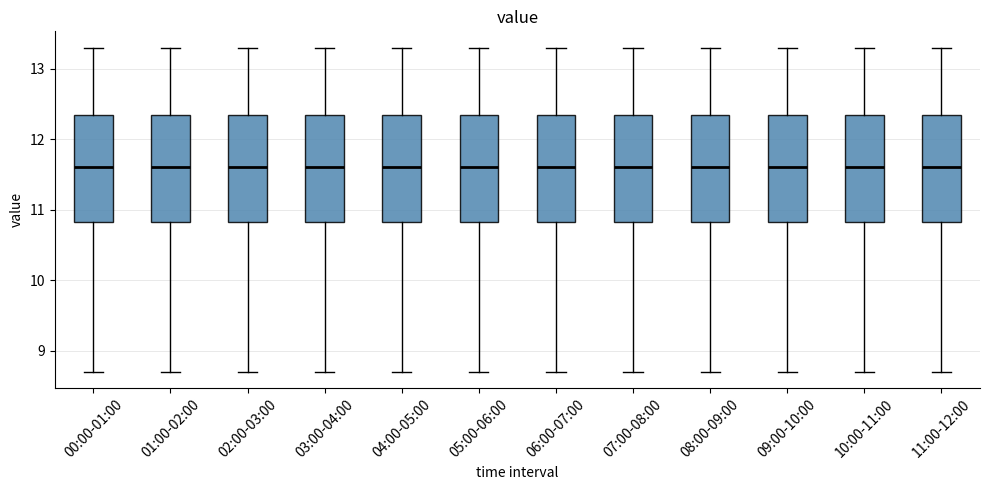

Where does the upper whisker of the box for 09:00-10:00 end on the y-axis? The values are not printed on the chart, so give them approximately, as read against the axis.

13.3